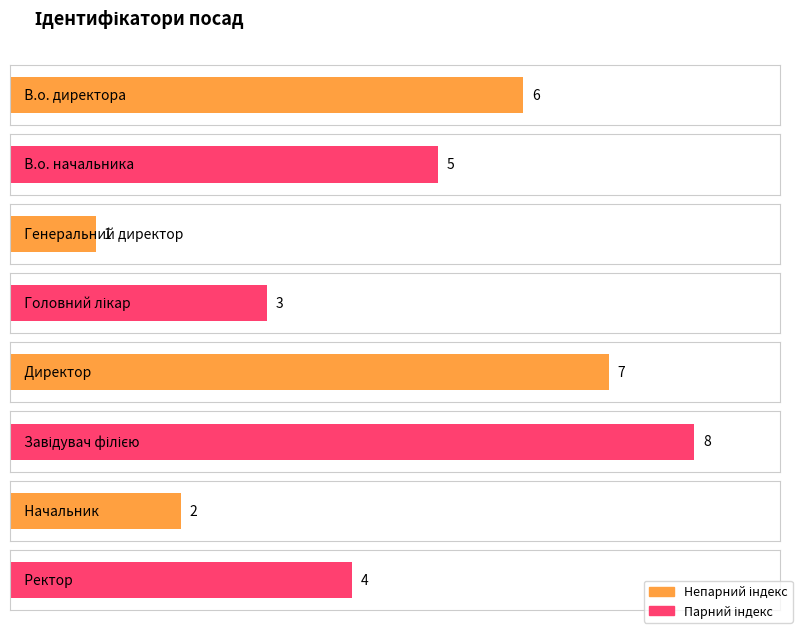

What is the minimum value shown in the chart?

1